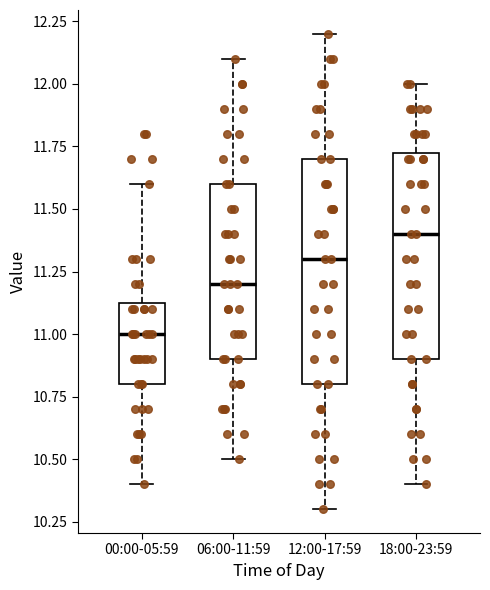

Reading left to right, read every box against the y-axis: the position of its median line, the range the box covers, and the ends of its whiskers. The values are not printed on the chart, so give them approximately, as read against the axis.

00:00-05:59: median 11.00, box 10.80 to 11.15, whiskers 10.40 to 11.60
06:00-11:59: median 11.20, box 10.90 to 11.60, whiskers 10.50 to 12.10
12:00-17:59: median 11.30, box 10.80 to 11.70, whiskers 10.30 to 12.20
18:00-23:59: median 11.40, box 10.90 to 11.75, whiskers 10.40 to 12.00